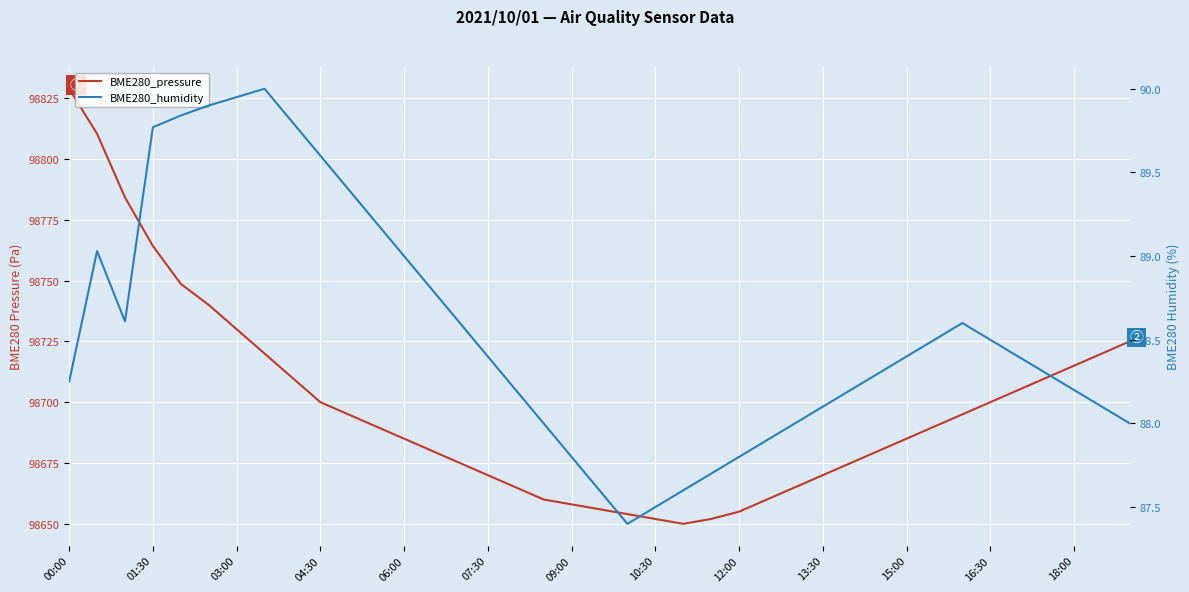

What is the spread (max minus min) of values at 37?

98631.9